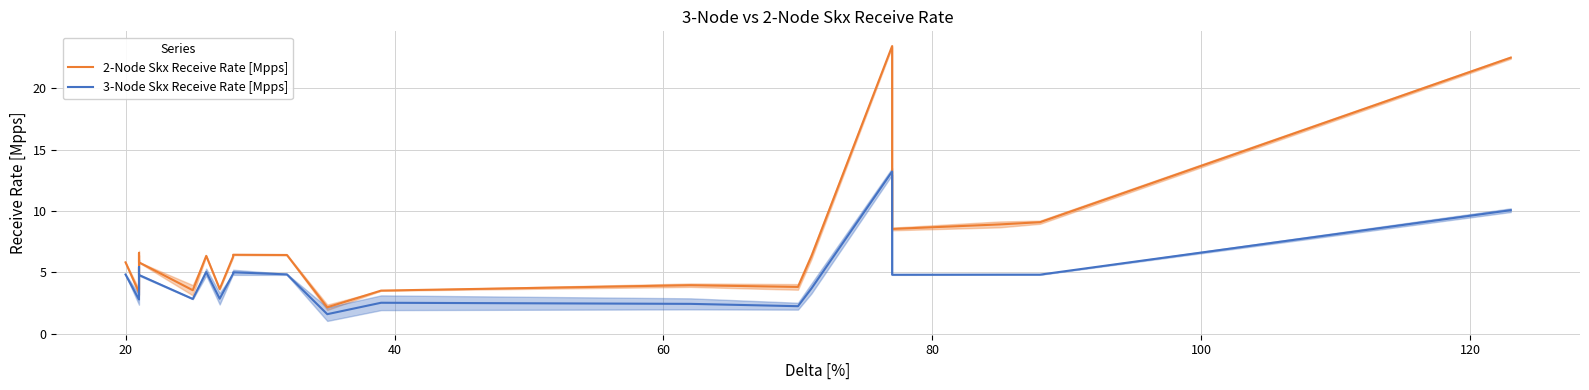

Reading left to right, transcribe all the data shown in this chart.

2-Node Skx Receive Rate [Mpps]: 5.8	3.4	6.6	5.8	3.5	6.3	3.6	6.3	6.4	6.4	2.1	3.5	4.0	3.8	6.3	23.4	8.5	8.9	9.1	22.5
3-Node Skx Receive Rate [Mpps]: 4.8	2.8	5.4	4.8	2.8	5.0	2.9	4.9	5.0	4.8	1.6	2.5	2.4	2.2	3.7	13.2	4.8	4.8	4.8	10.1